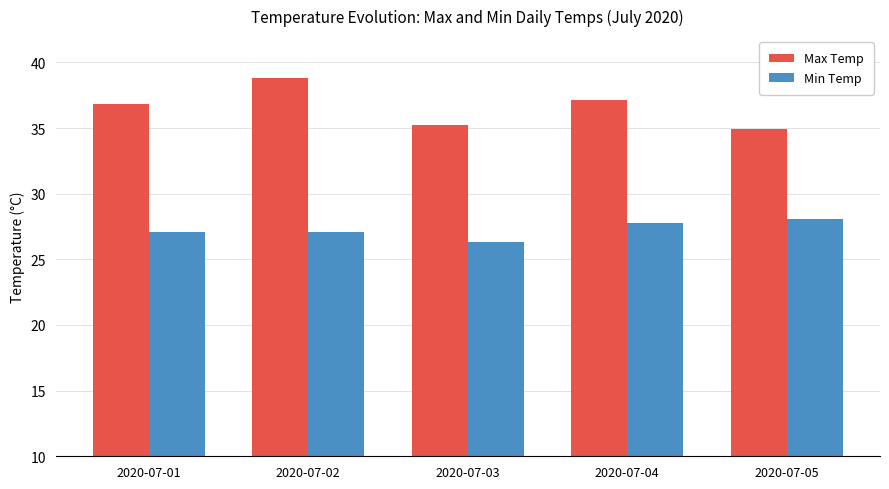

The value of Min Temp at 2020-07-01 is 10.6. True or false?

False